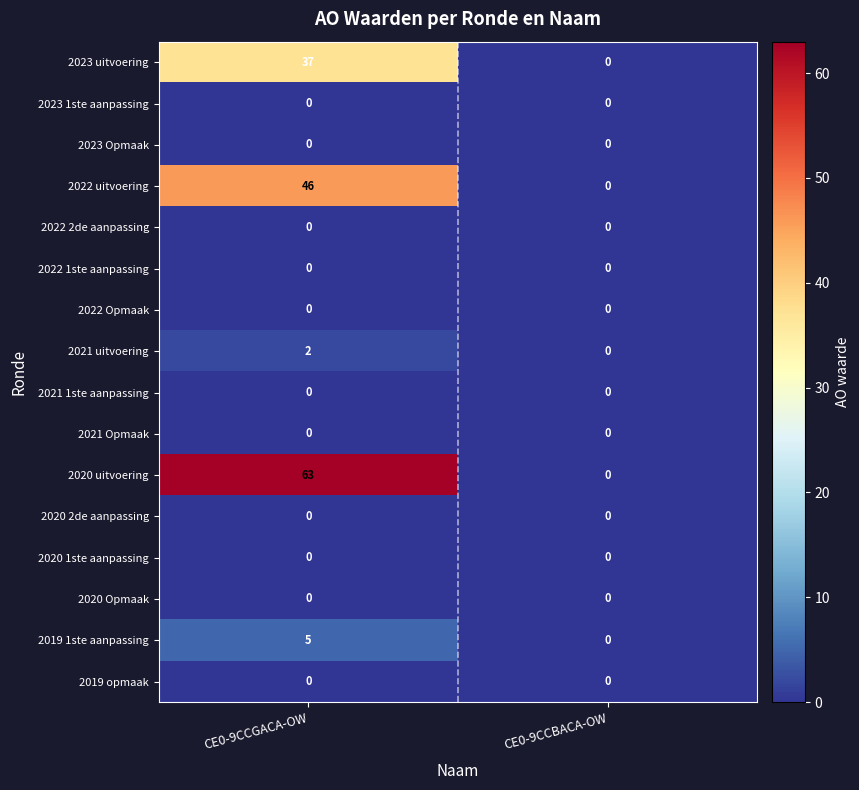

What is the total value across all series at CE0-9CCGACA-OW?

153